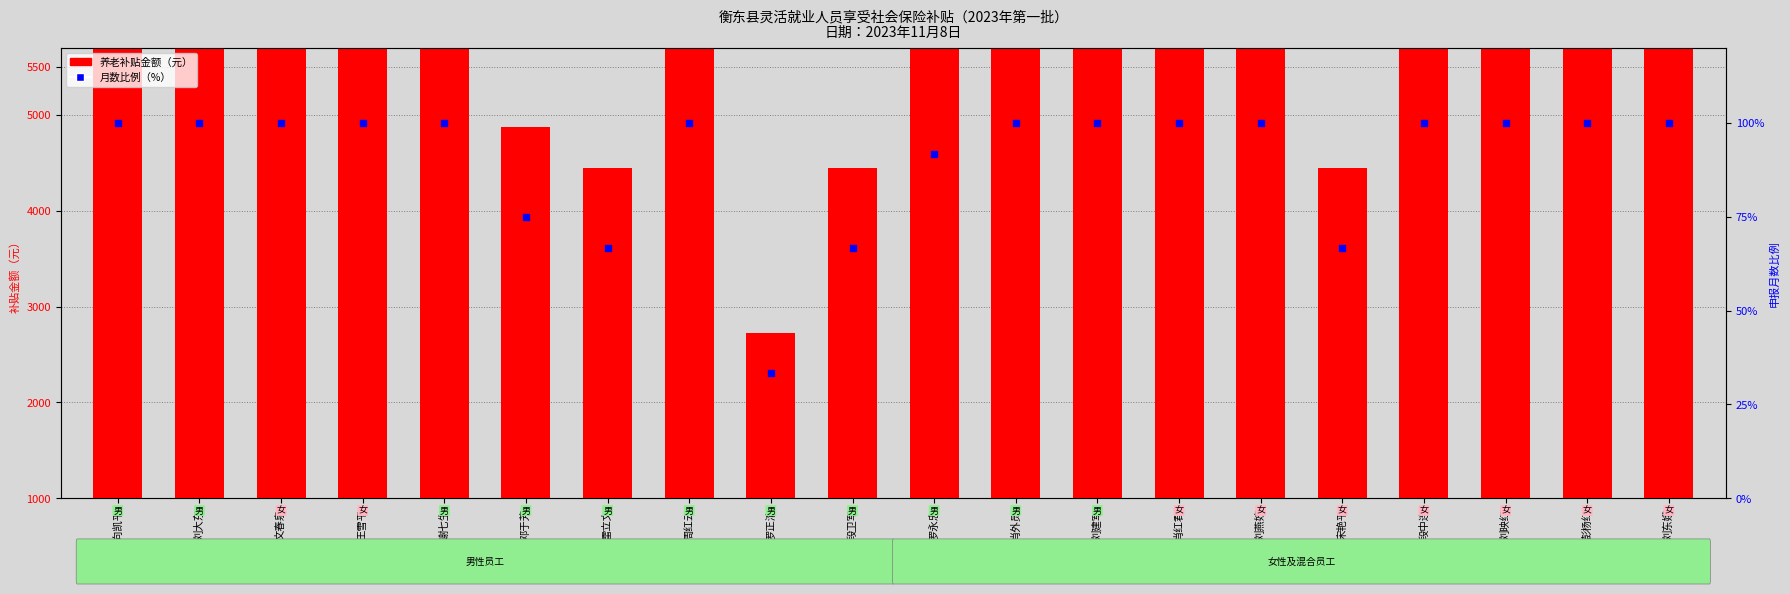

Which series contains the lowest Y value?

月数比例